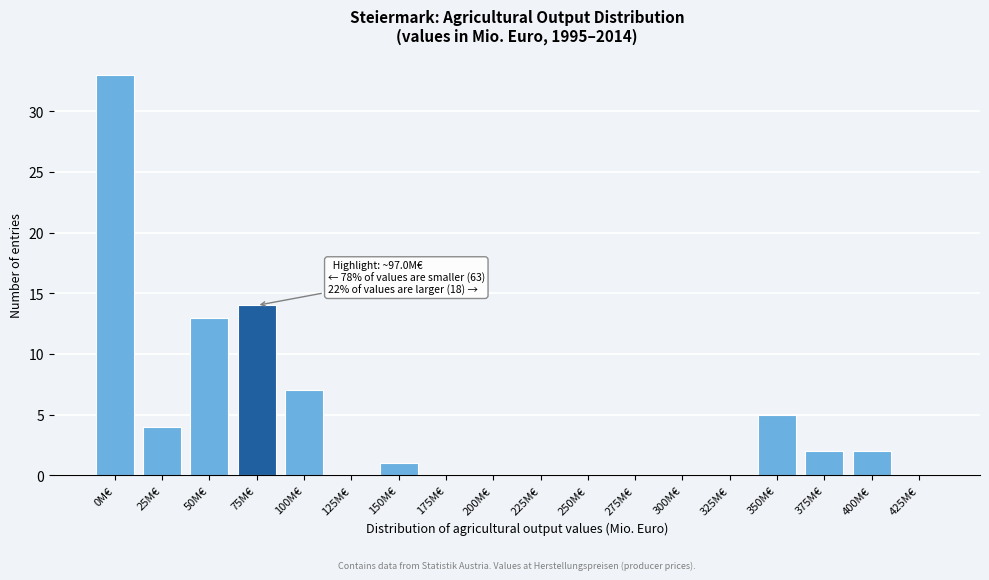

Reading left to right, list all the values displayed in this chart.

0M€=33	25M€=4	50M€=13	75M€=14	100M€=7	125M€=0	150M€=1	175M€=0	200M€=0	225M€=0	250M€=0	275M€=0	300M€=0	325M€=0	350M€=5	375M€=2	400M€=2	425M€=0